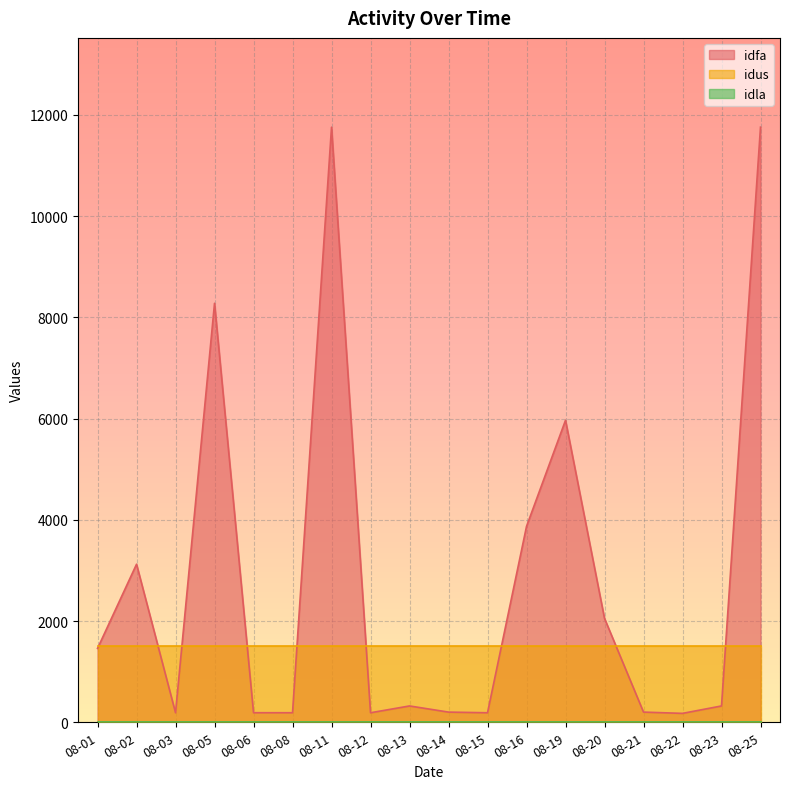

Between 08-19 and 08-25, which series saw the biggest shift?

idfa